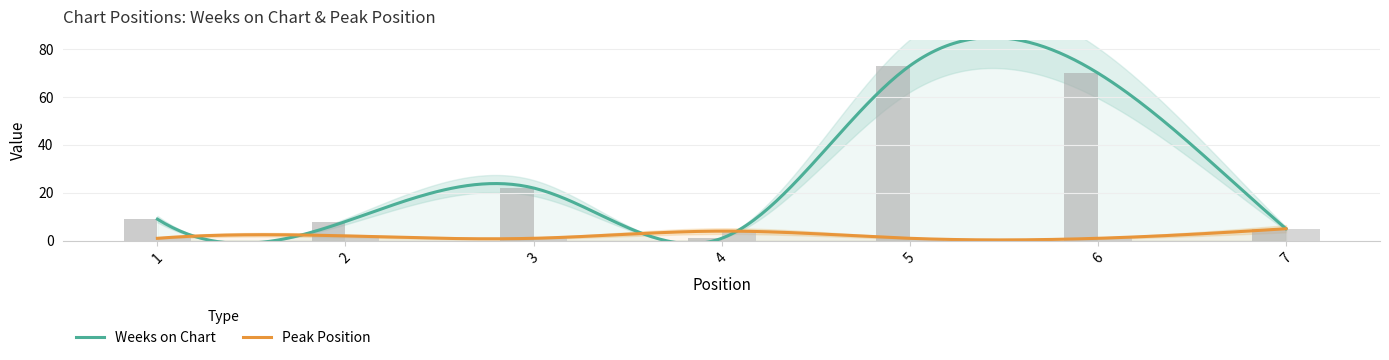

At 5, list the series in order from smallest to largest.

Peak Position, Weeks on Chart